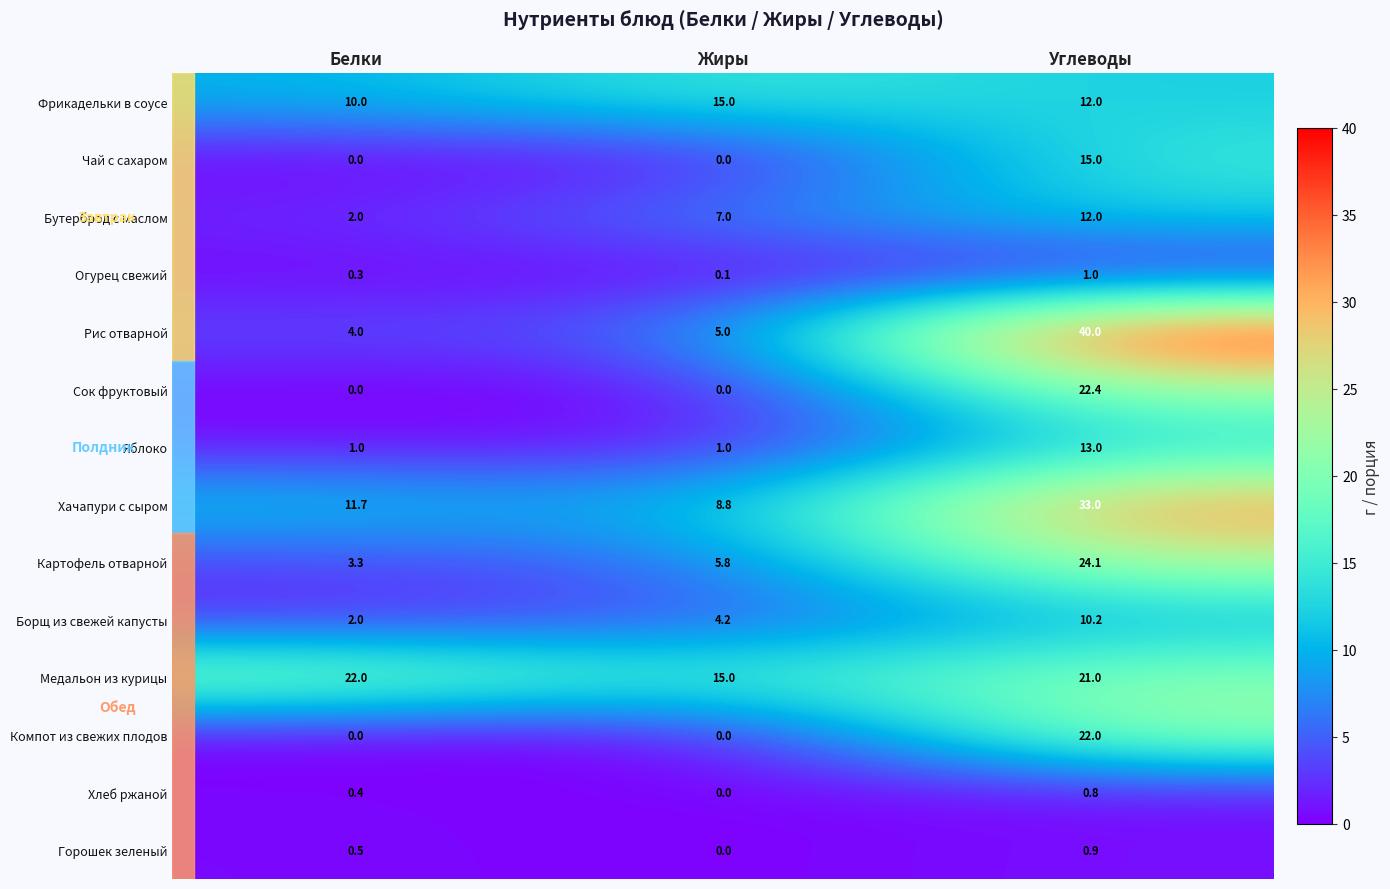

At which category is the sum across all series the highest?

Углеводы